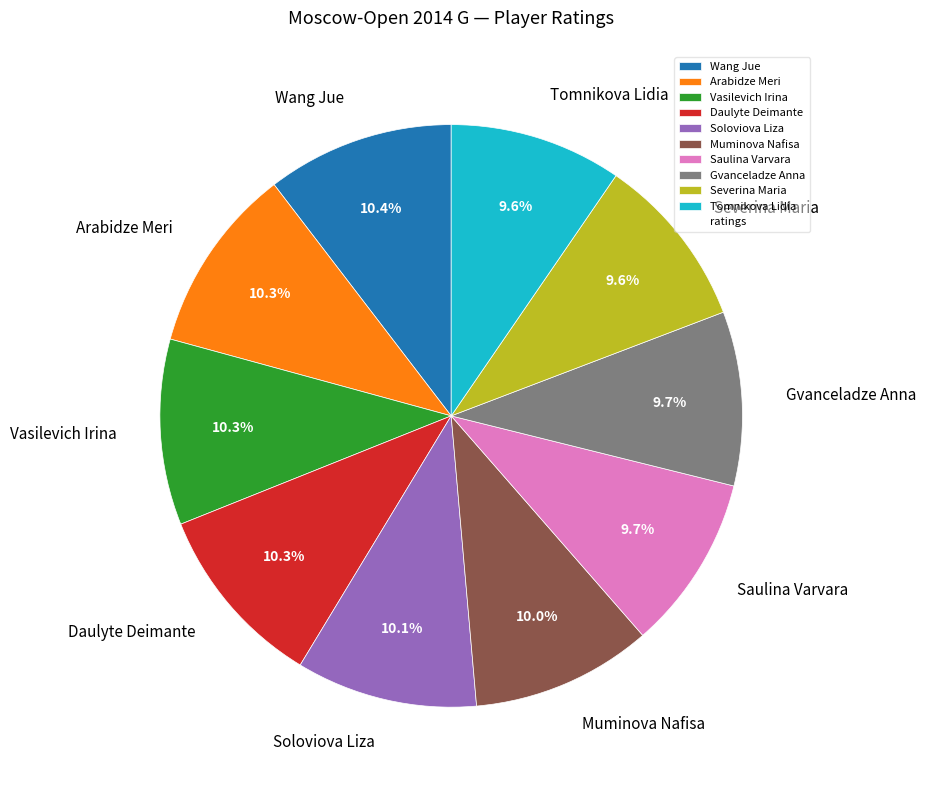

Approximately how many times larger is the value at Muminova Nafisa compared to Vasilevich Irina?

1.0